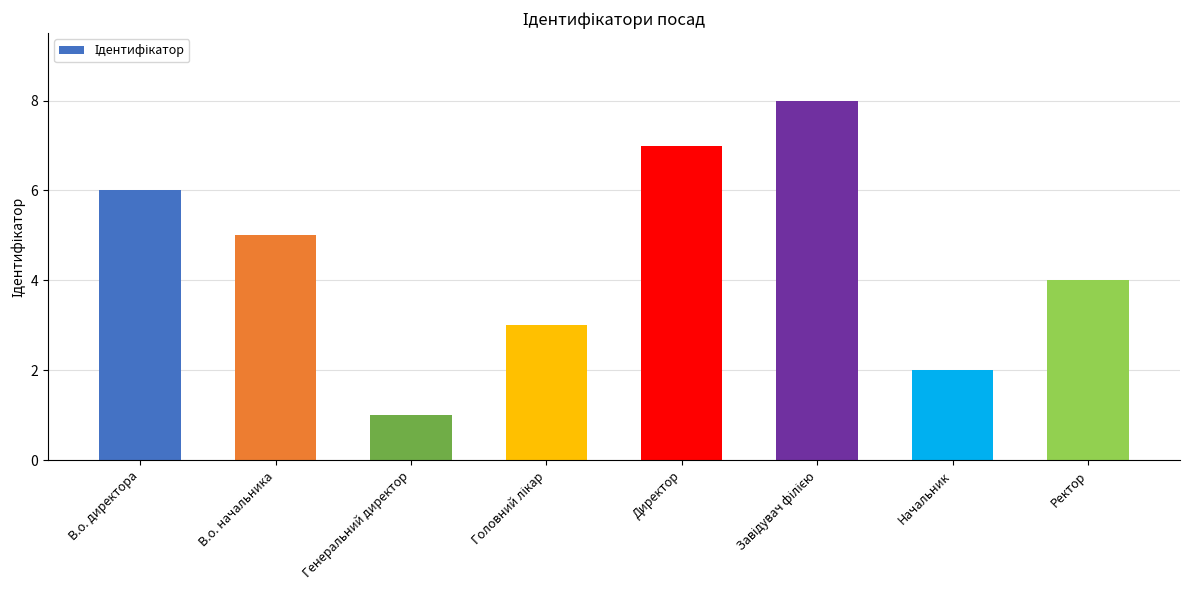

What is the label of the 6th bar from the right?

Генеральний директор